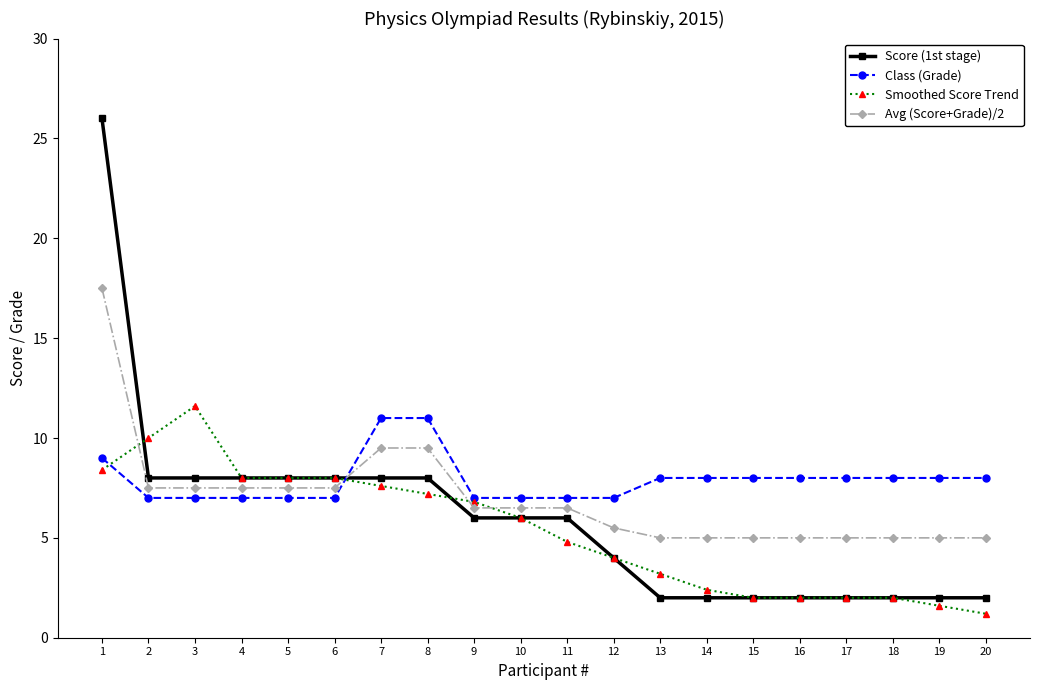

Reading left to right, extract all data points from this chart.

Score (1st stage): 26.0	8.0	8.0	8.0	8.0	8.0	8.0	8.0	6.0	6.0	6.0	4.0	2.0	2.0	2.0	2.0	2.0	2.0	2.0	2.0
Class (Grade): 9.0	7.0	7.0	7.0	7.0	7.0	11.0	11.0	7.0	7.0	7.0	7.0	8.0	8.0	8.0	8.0	8.0	8.0	8.0	8.0
Smoothed Score Trend: 8.4	10.0	11.6	8.0	8.0	8.0	7.6	7.2	6.8	6.0	4.8	4.0	3.2	2.4	2.0	2.0	2.0	2.0	1.6	1.2
Avg (Score+Grade)/2: 17.5	7.5	7.5	7.5	7.5	7.5	9.5	9.5	6.5	6.5	6.5	5.5	5.0	5.0	5.0	5.0	5.0	5.0	5.0	5.0